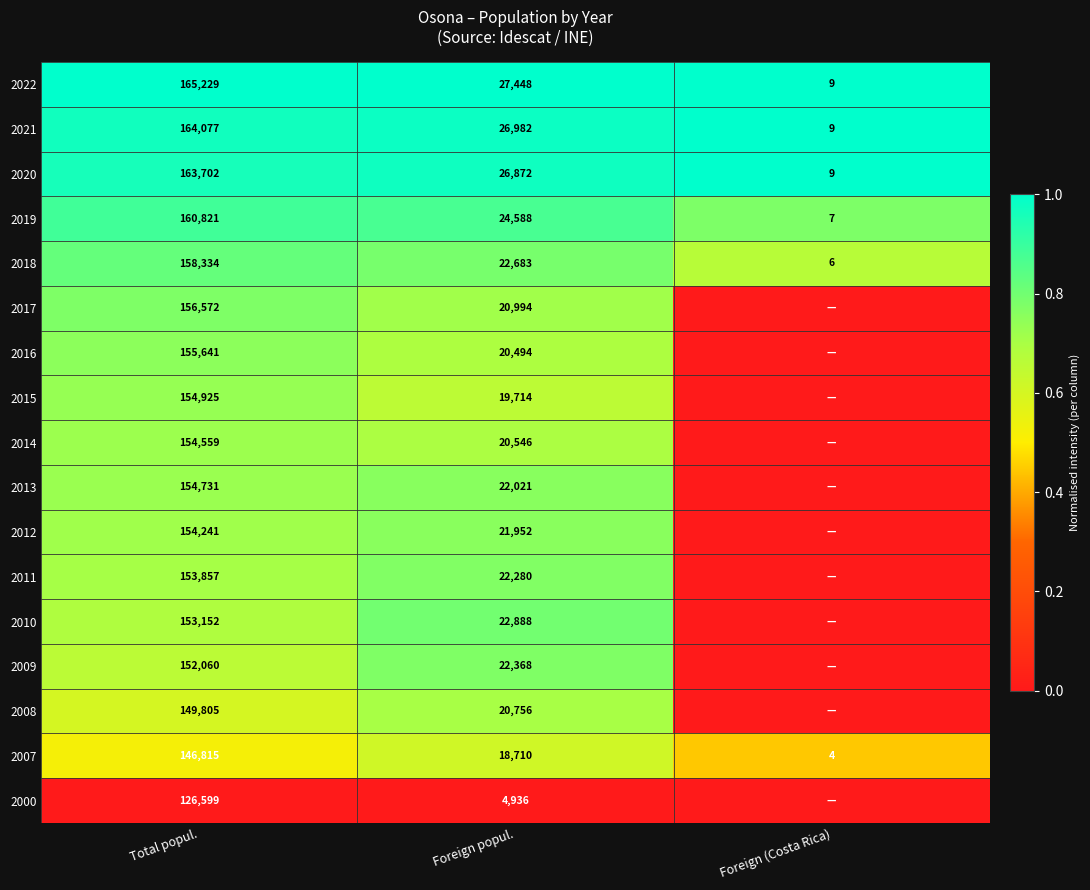

Count the number of categories in the chart.

3